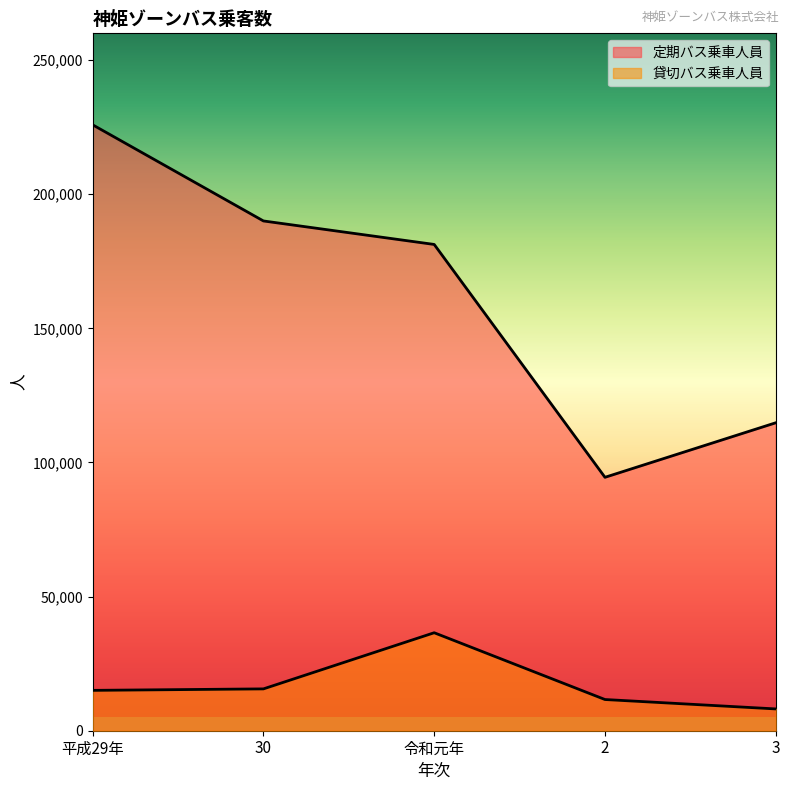

True or false: 定期バス乗車人員 has a value of 124621 at 2.

False